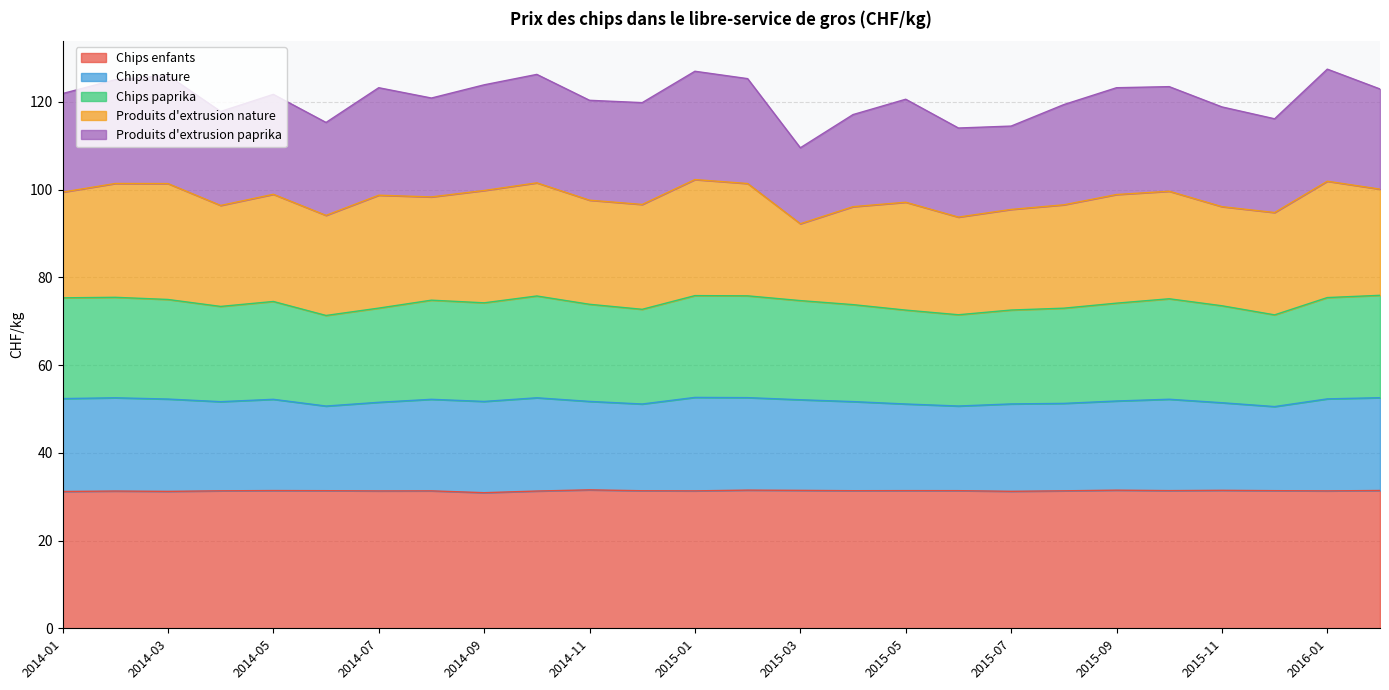

True or false: Chips enfants has more than 0 points higher than both neighbors.

True